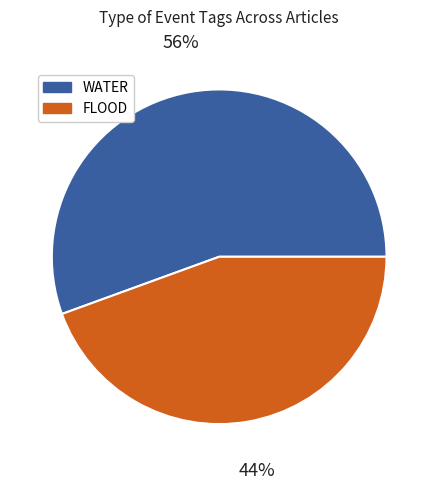

To the nearest percent, what is the average slice percentage?

50%